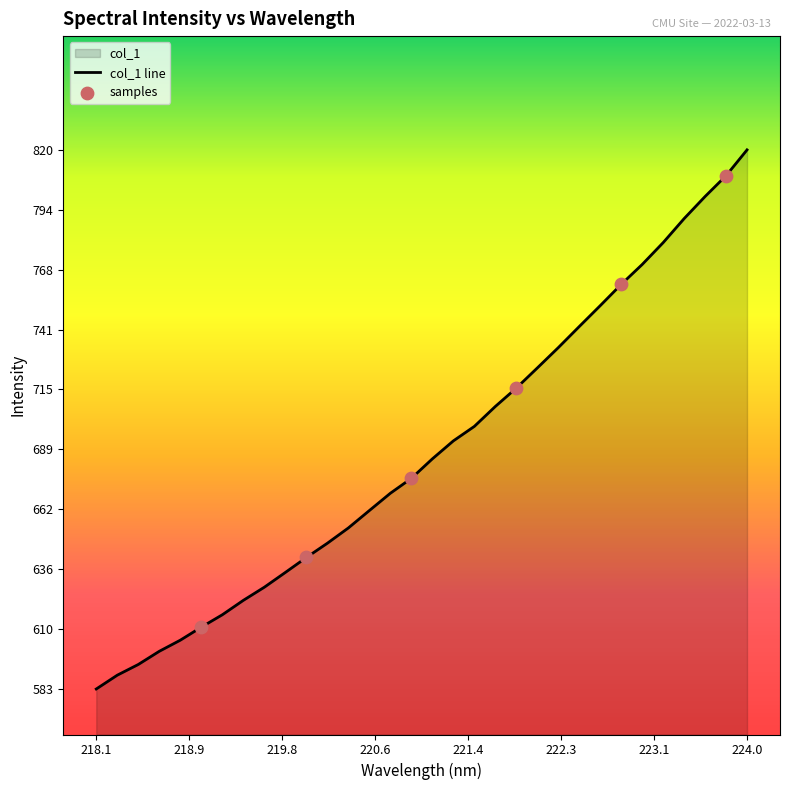

What is the maximum value shown in the chart?

820.4